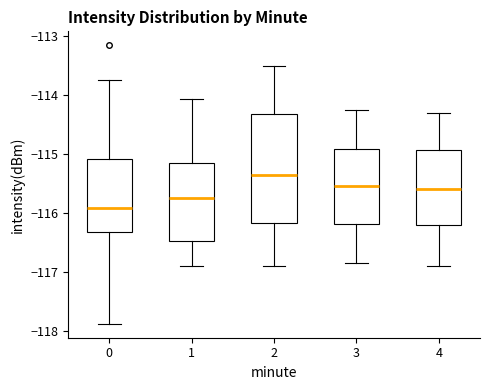

Reading left to right, transcribe this box plot: for each box, give where its median line is, the range the box spans, and where its two whiskers end, as read against the y-axis. The values are not printed on the chart, so give them approximately, as read against the axis.

0: median -115.9, box -116.3 to -115.1, whiskers -117.9 to -113.7
1: median -115.7, box -116.5 to -115.2, whiskers -116.9 to -114.1
2: median -115.3, box -116.2 to -114.3, whiskers -116.9 to -113.5
3: median -115.5, box -116.2 to -114.9, whiskers -116.8 to -114.2
4: median -115.6, box -116.2 to -114.9, whiskers -116.9 to -114.3